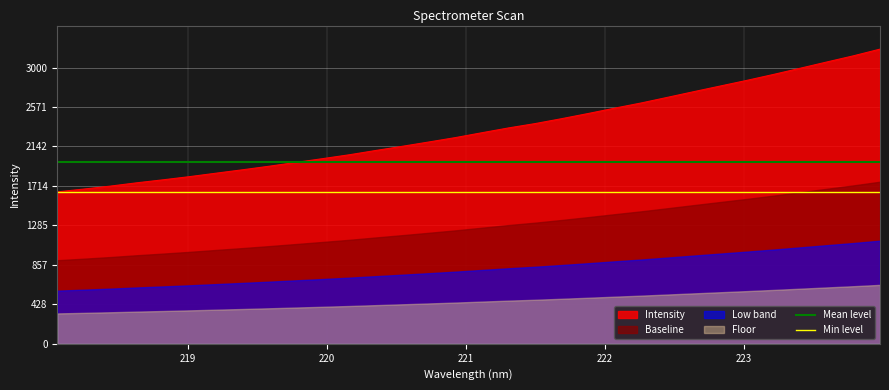

What is the value of the Mean level point at the 2nd from the left?

1974.1